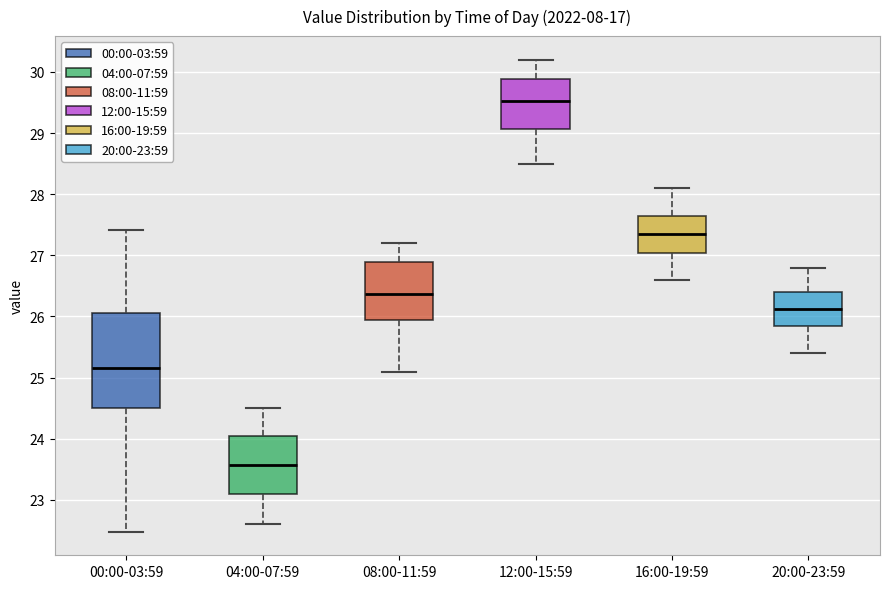

Which box's median line is the highest?

12:00-15:59